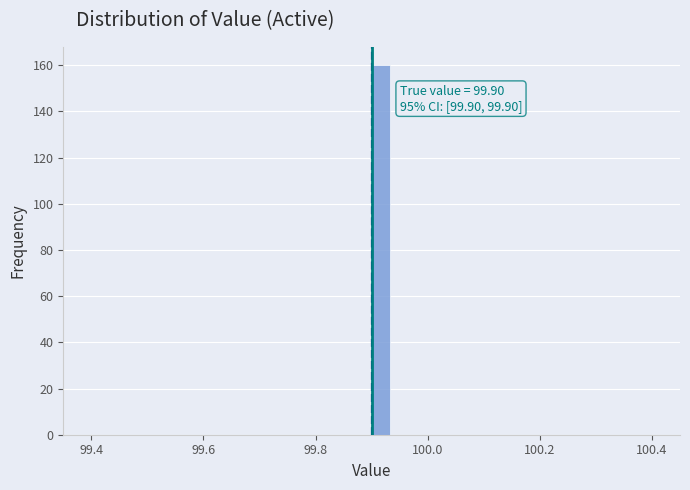

Around what value on the x-axis is the tallest bar? Give the approximate position of its centre, as read against the axis.

99.92